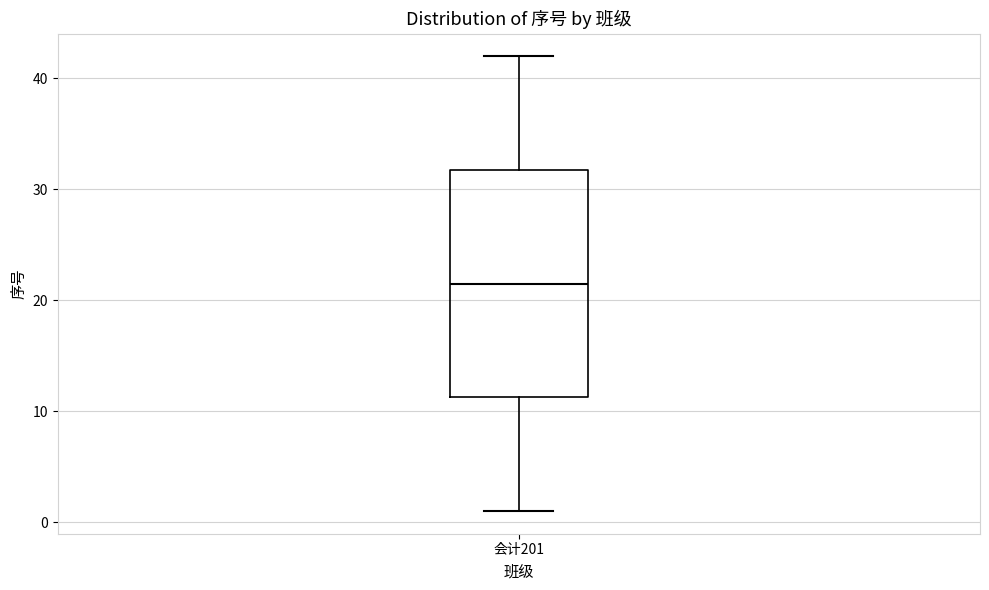

Transcribe this box plot: give where the median line is, the range the box spans, and where the two whiskers end, as read against the y-axis. The values are not printed on the chart, so give them approximately, as read against the axis.

median 22, box 11 to 32, whiskers 1 to 42